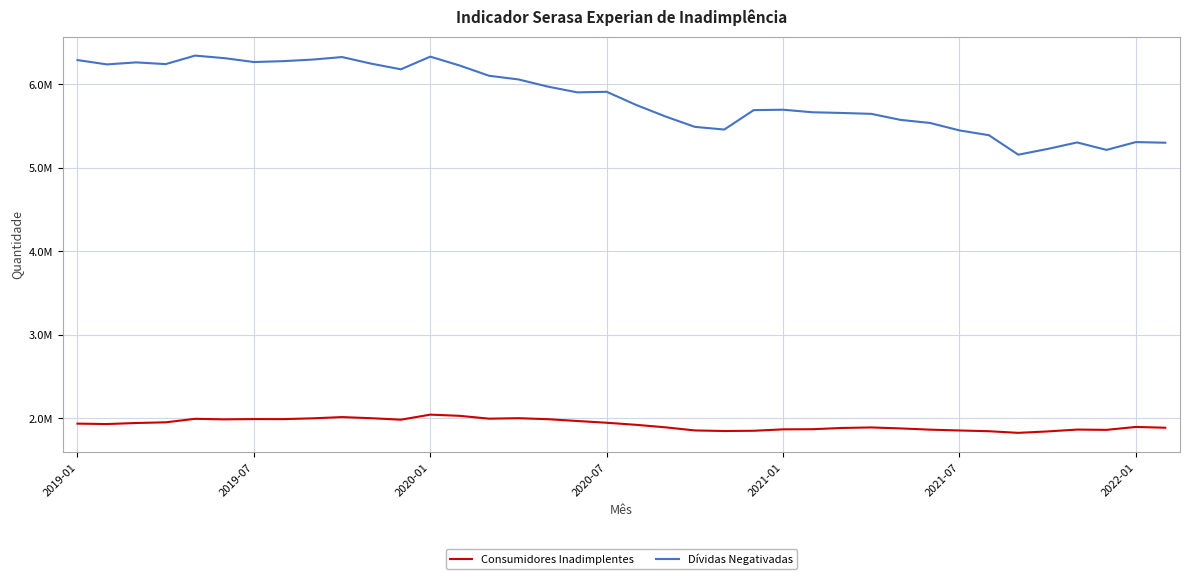

True or false: Dívidas Negativadas and Consumidores Inadimplentes intersect in this chart.

False